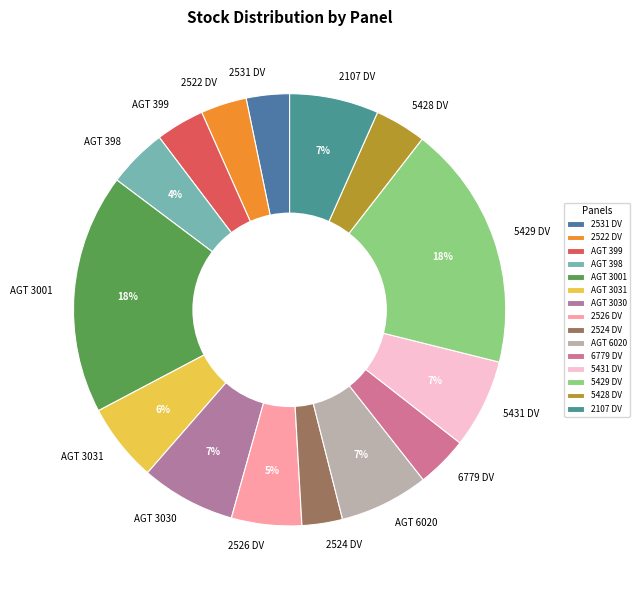

The 6779 DV slice represents 4% of the pie. True or false?

True